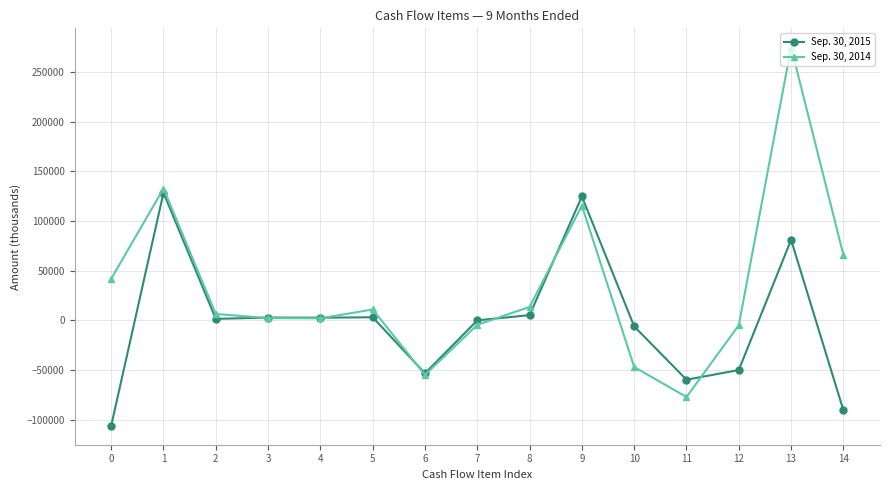

List the series in order of their peak value, lowest first.

Sep. 30, 2015, Sep. 30, 2014